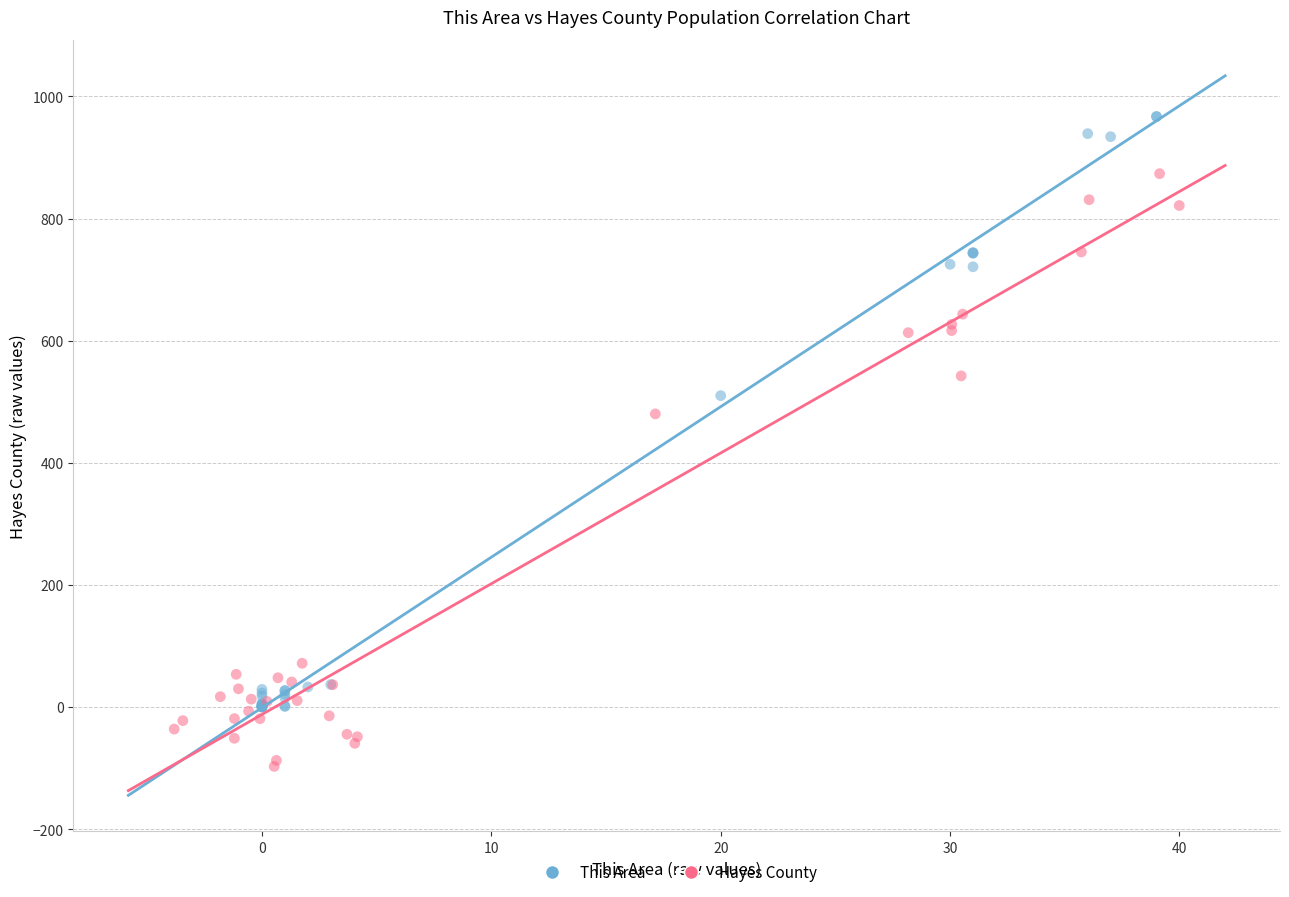

What are all the series names shown in the legend?

This Area, Hayes County